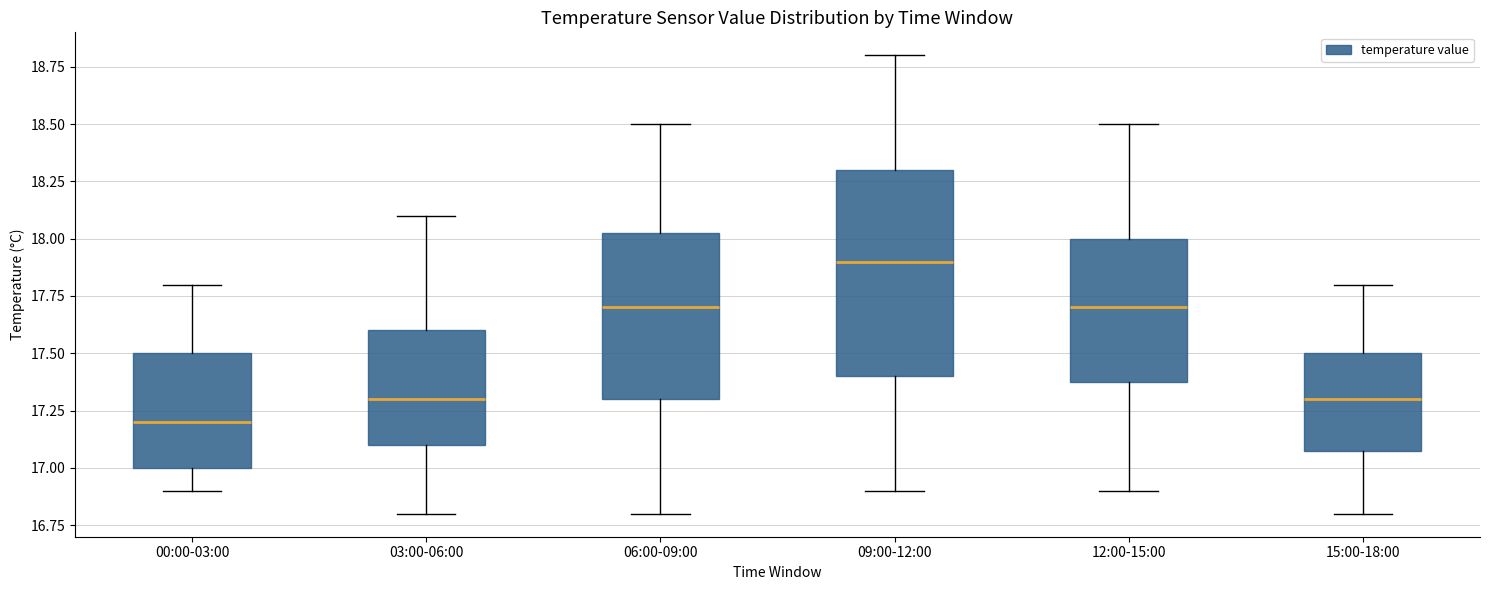

Which box is the tallest, from its lower edge to its upper edge?

09:00-12:00